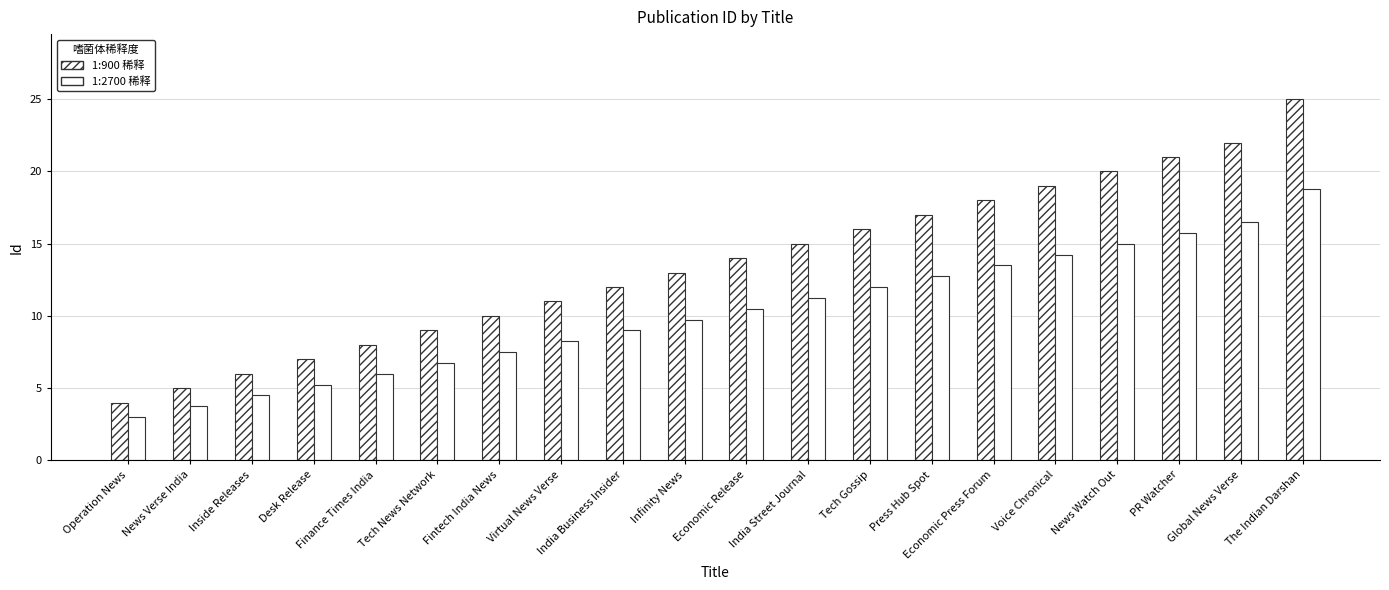

Does the chart contain any negative values?

No